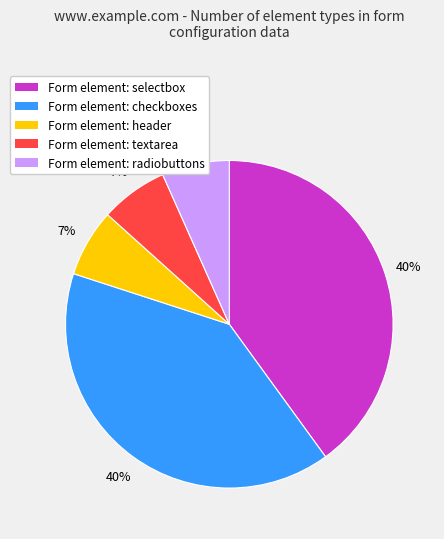

Which has a higher value, Form element: checkboxes or Form element: header?

Form element: checkboxes